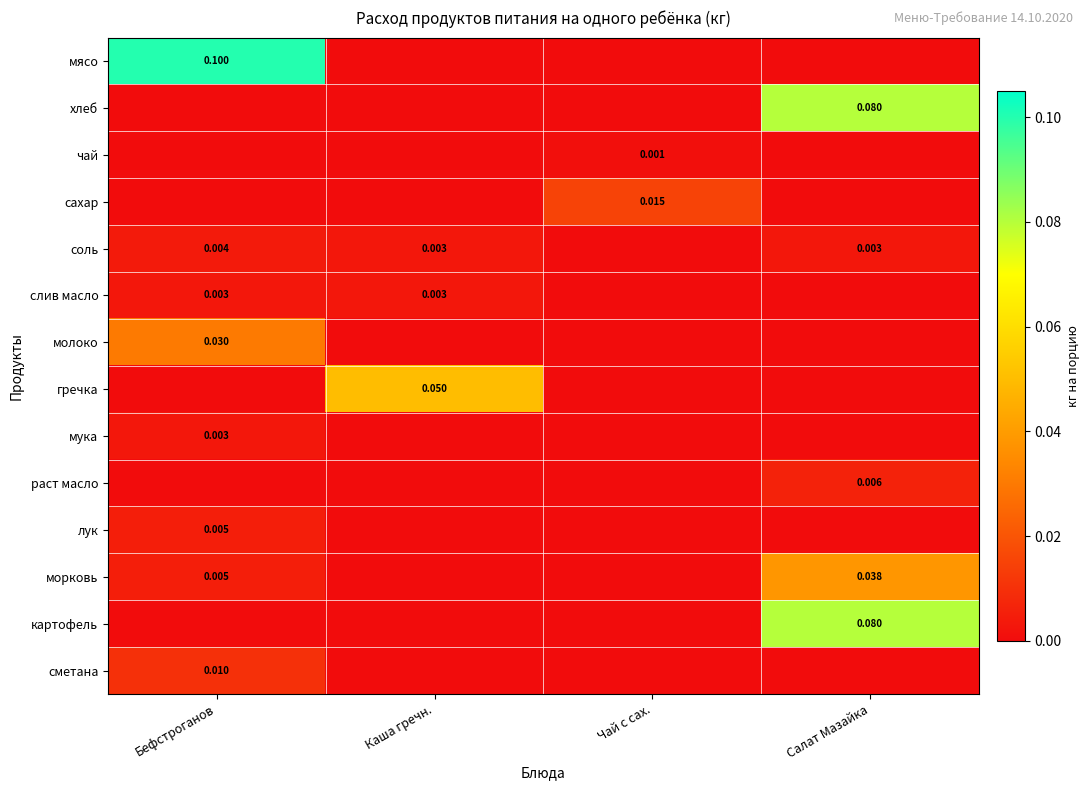

True or false: сахар has a value of 0.0 at Каша гречн..

True